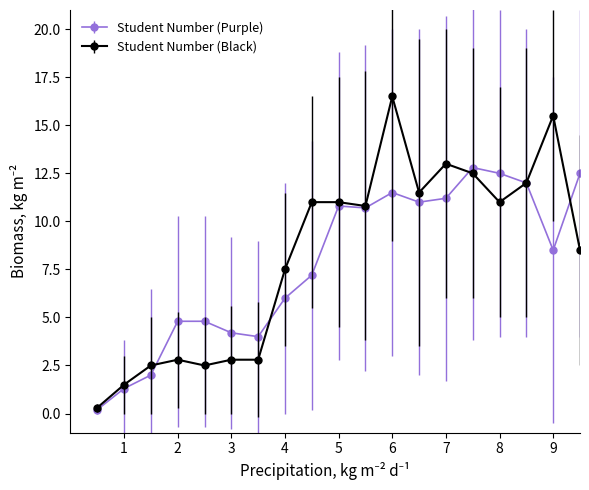

True or false: Student Number (Black) has more than 0 points higher than both neighbors.

True